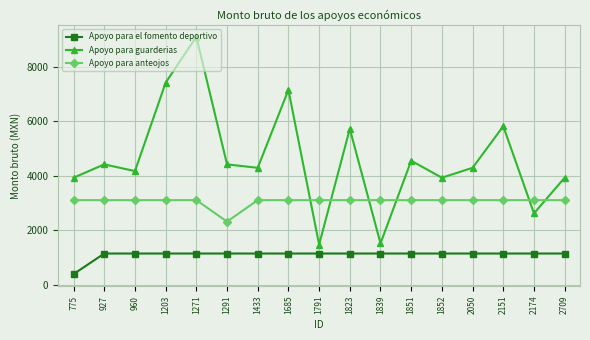

How many intersections are there between Apoyo para guarderias and Apoyo para anteojos?

6